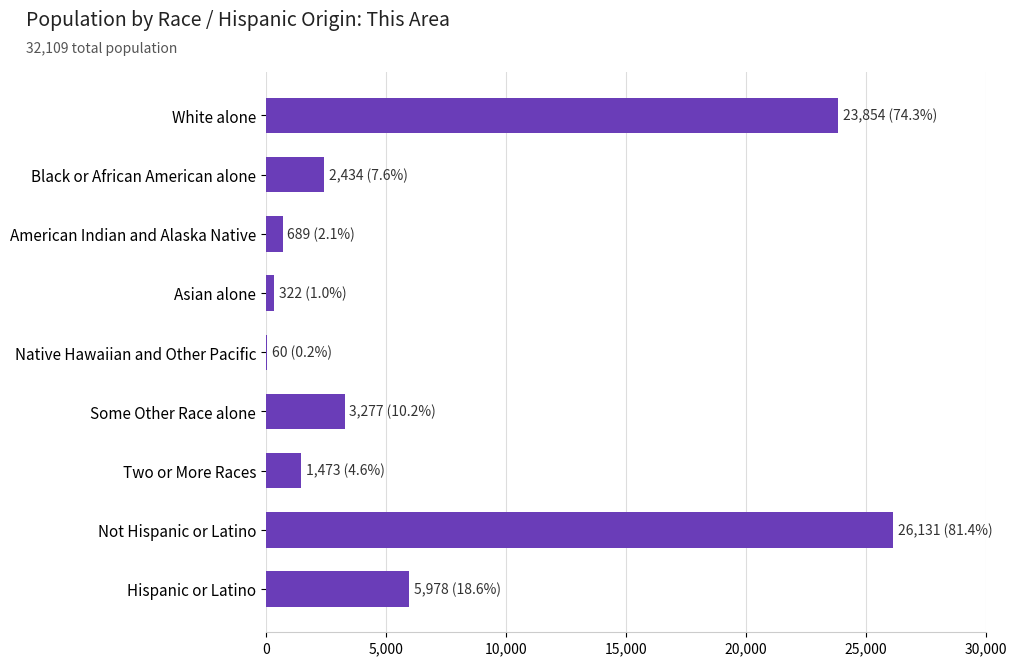

What is the sum of the values at American Indian and Alaska Native and Not Hispanic or Latino?

26820